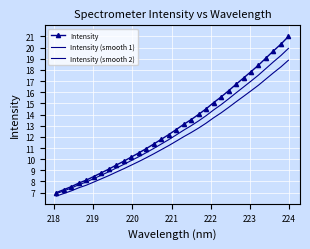

What is the highest value of the Intensity (smooth 1) series?

19.9